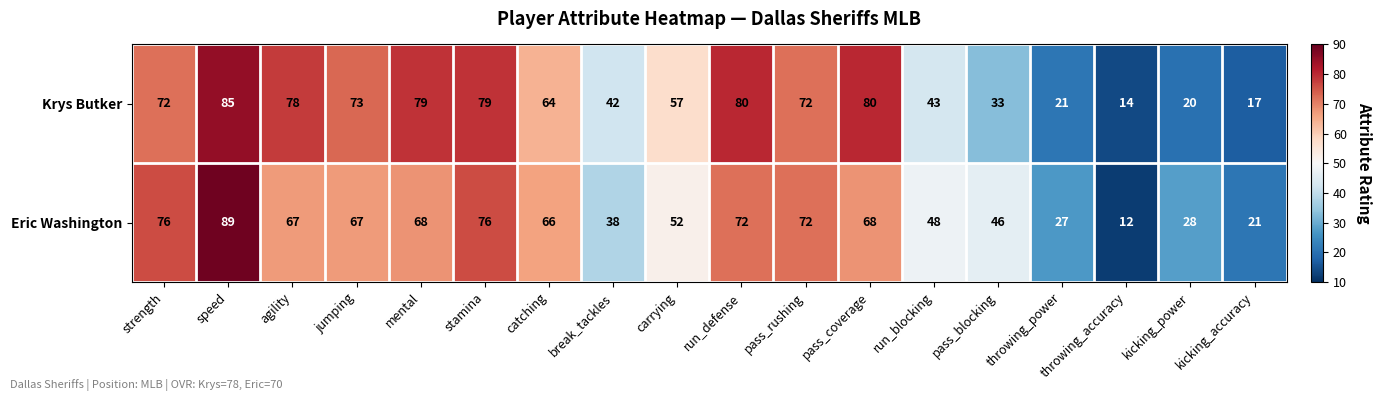

What is the difference between the maximum and minimum values in the Krys Butker series?

71